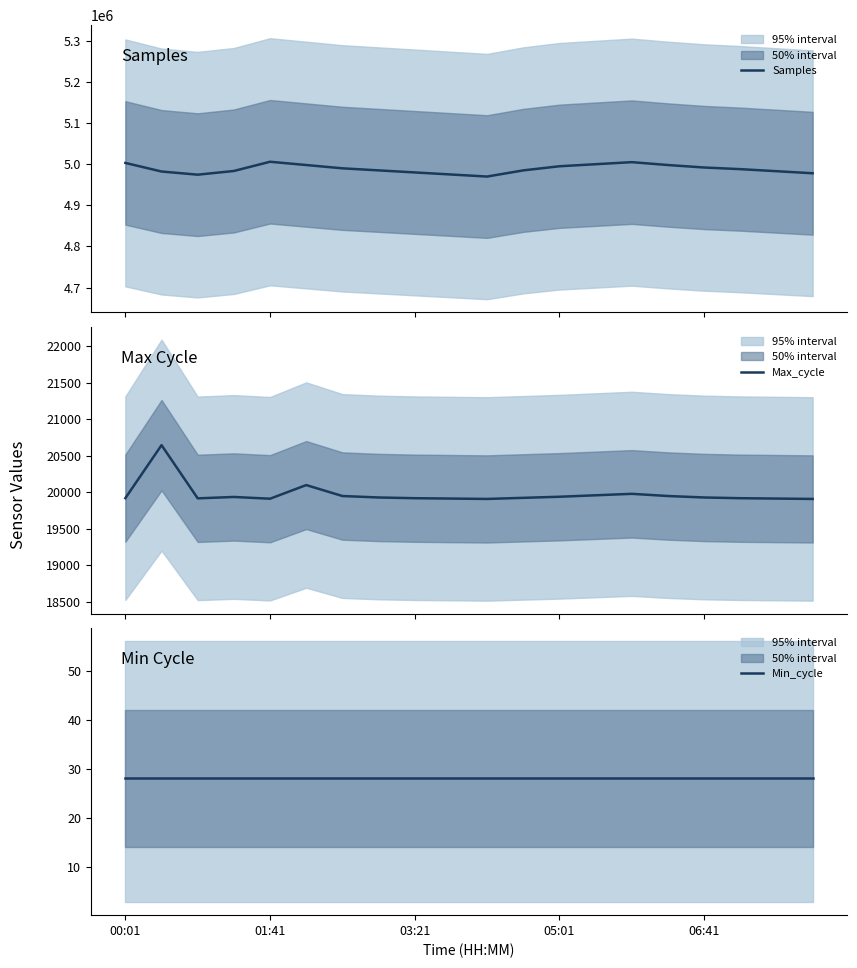

True or false: Samples and Max_cycle intersect in this chart.

False